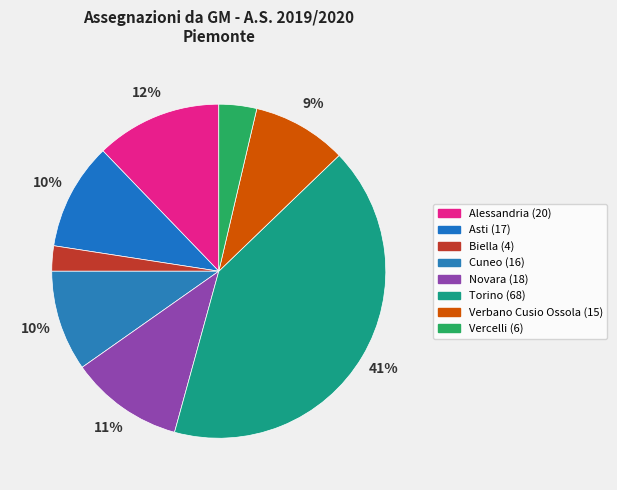

Does Torino account for over 50% of the chart?

No